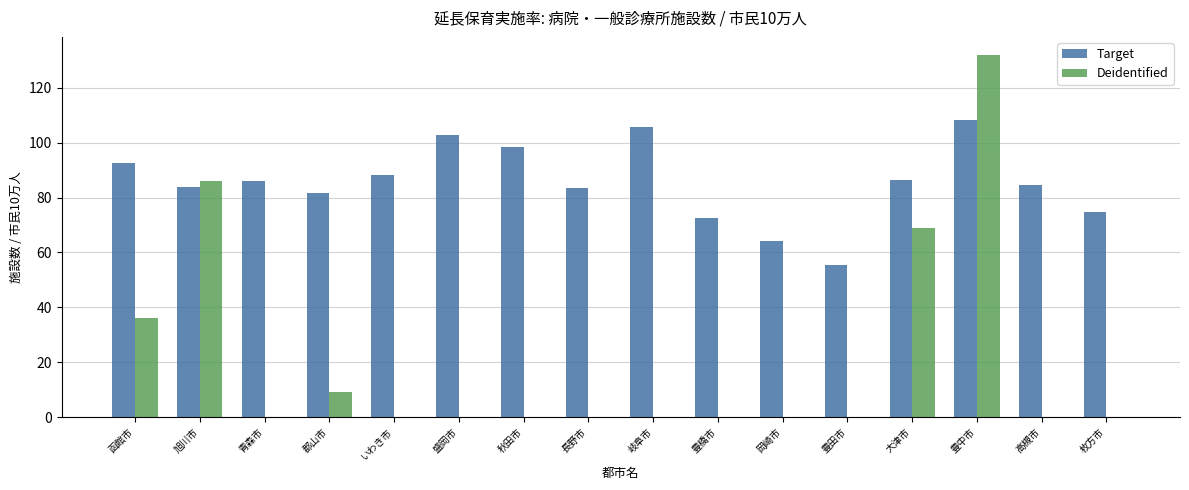

True or false: Target has a value of 88.4 at いわき市.

True